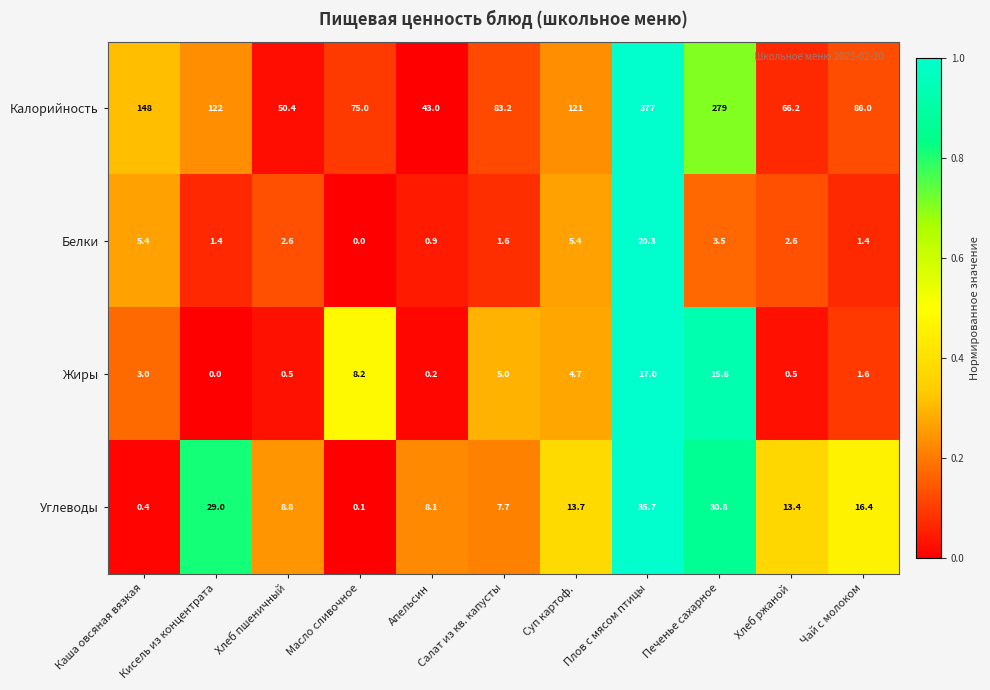

Which series has the largest range (max minus min)?

Калорийность